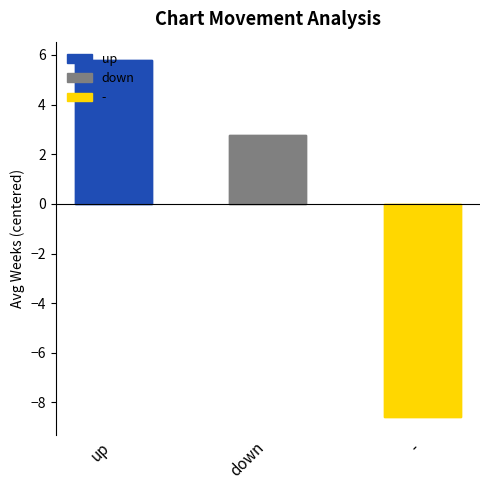

Read the value at up, to the nearest 10.

10